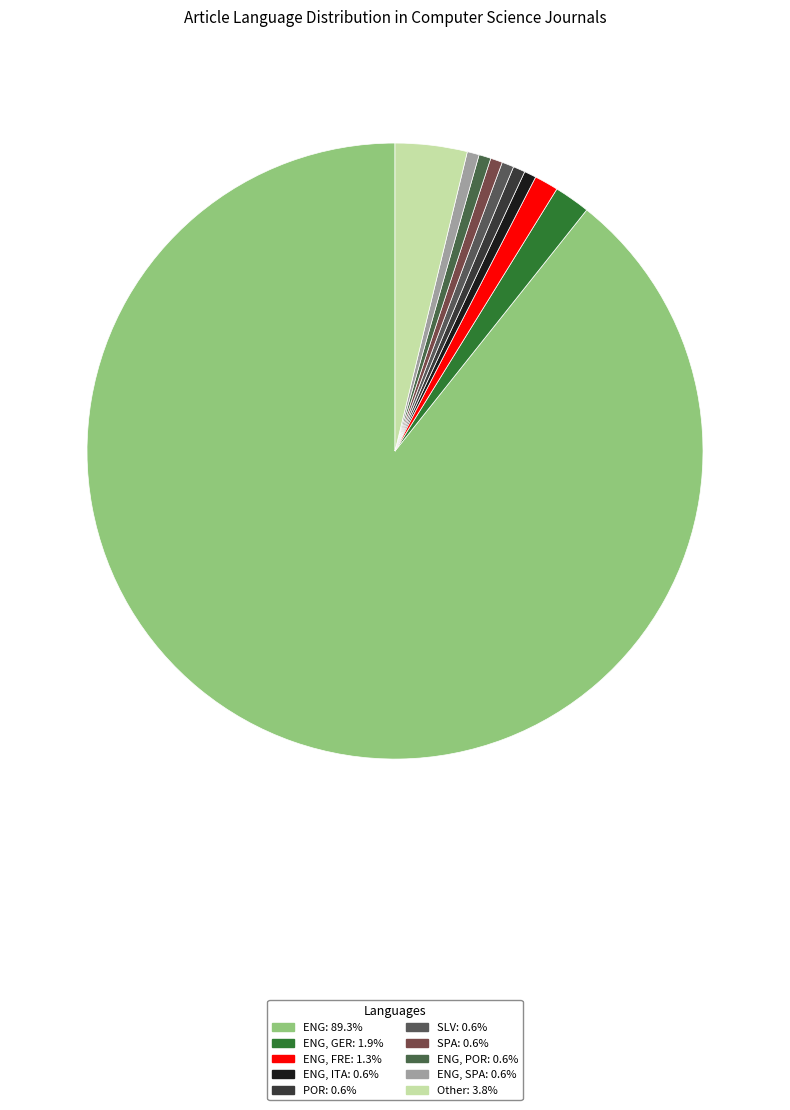

How many segments does this pie chart have?

10